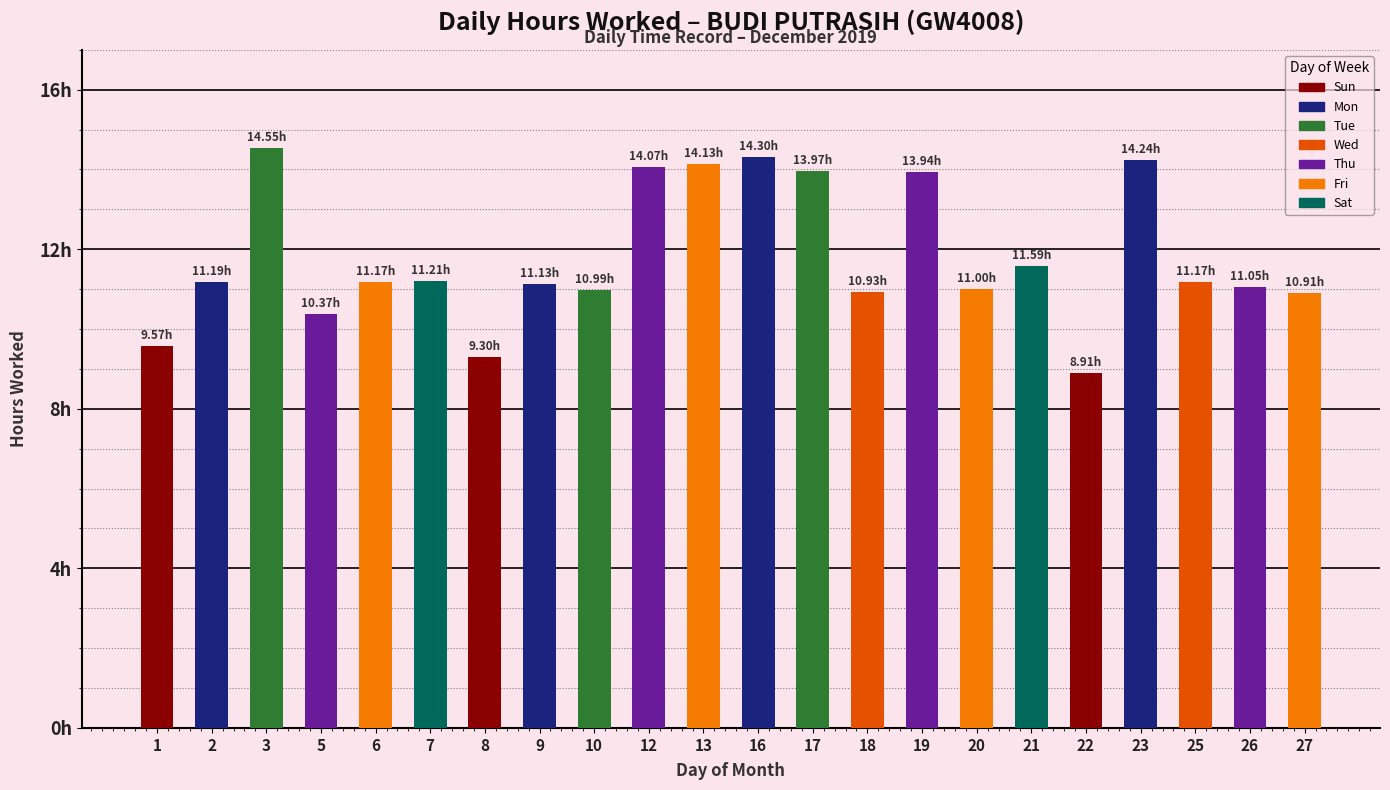

At which category does the chart reach its minimum across all series?

22